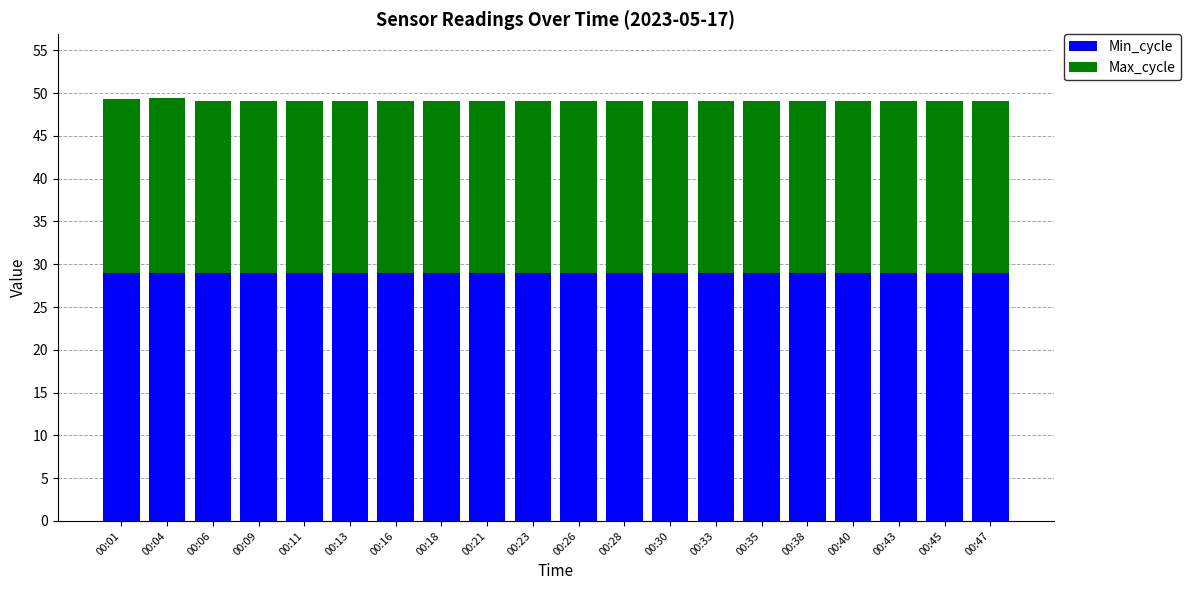

What is the minimum value for Min_cycle?

29.0